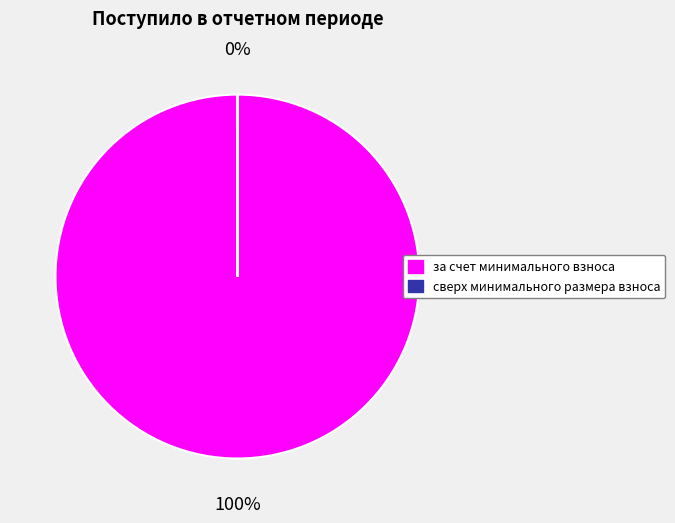

Which slice is the smallest?

сверх минимального размера взноса